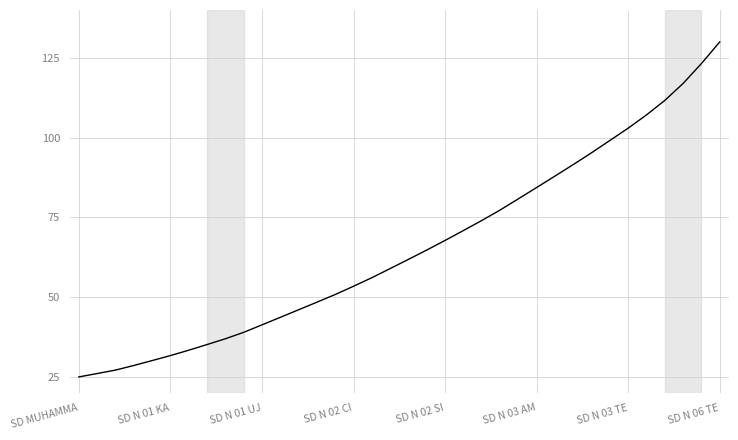

What is the maximum value shown in the chart?

130.0